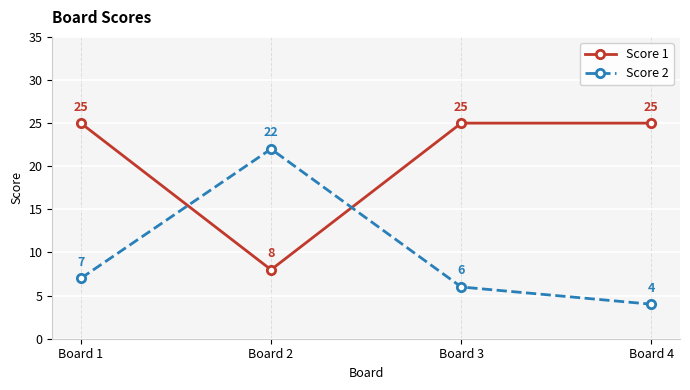

What is the greatest value displayed?

25